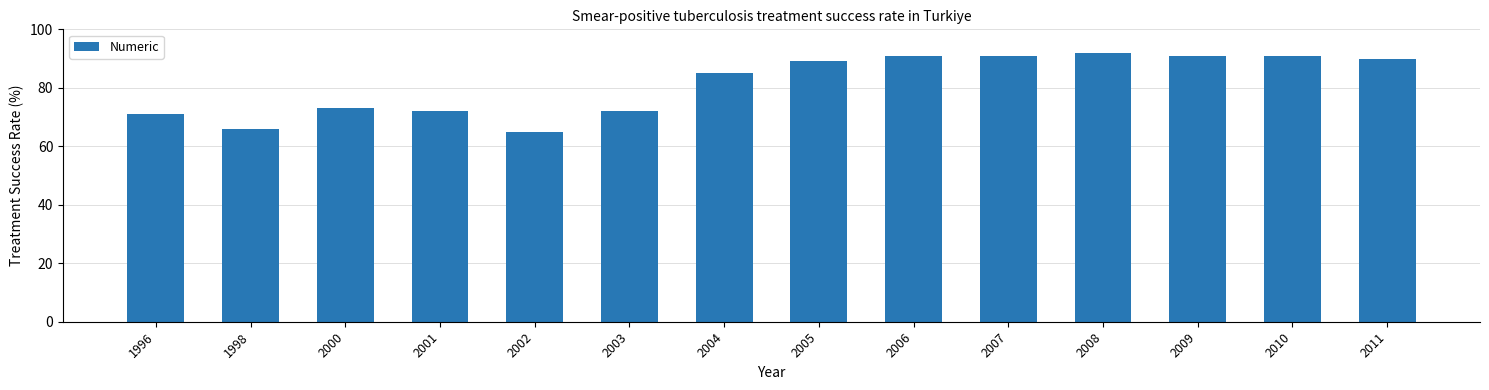

Which has a higher value, 2002 or 2011?

2011